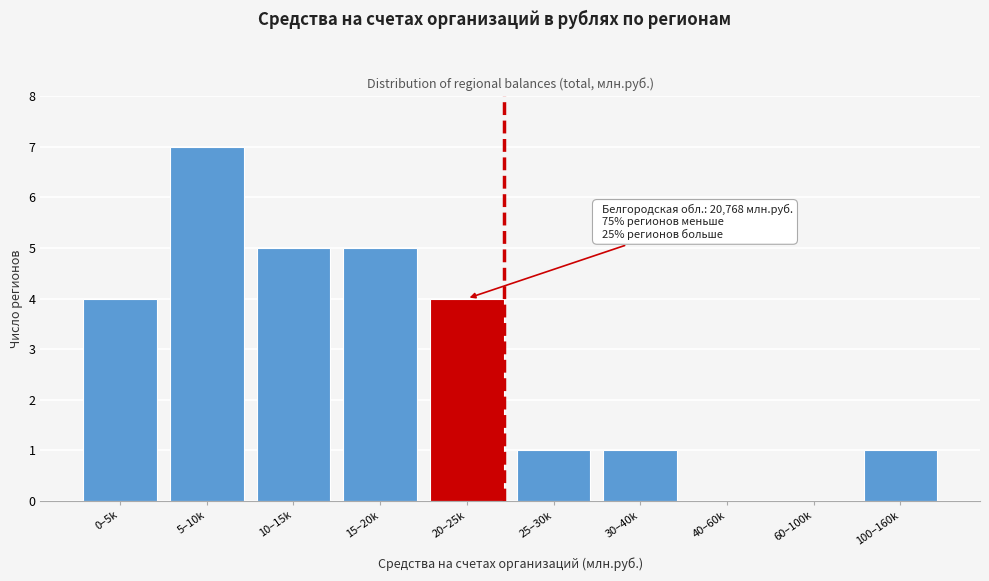

Reading right to left, extract all data points from this chart.

100–160k=1	60–100k=0	40–60k=0	30–40k=1	25–30k=1	20–25k=4	15–20k=5	10–15k=5	5–10k=7	0–5k=4